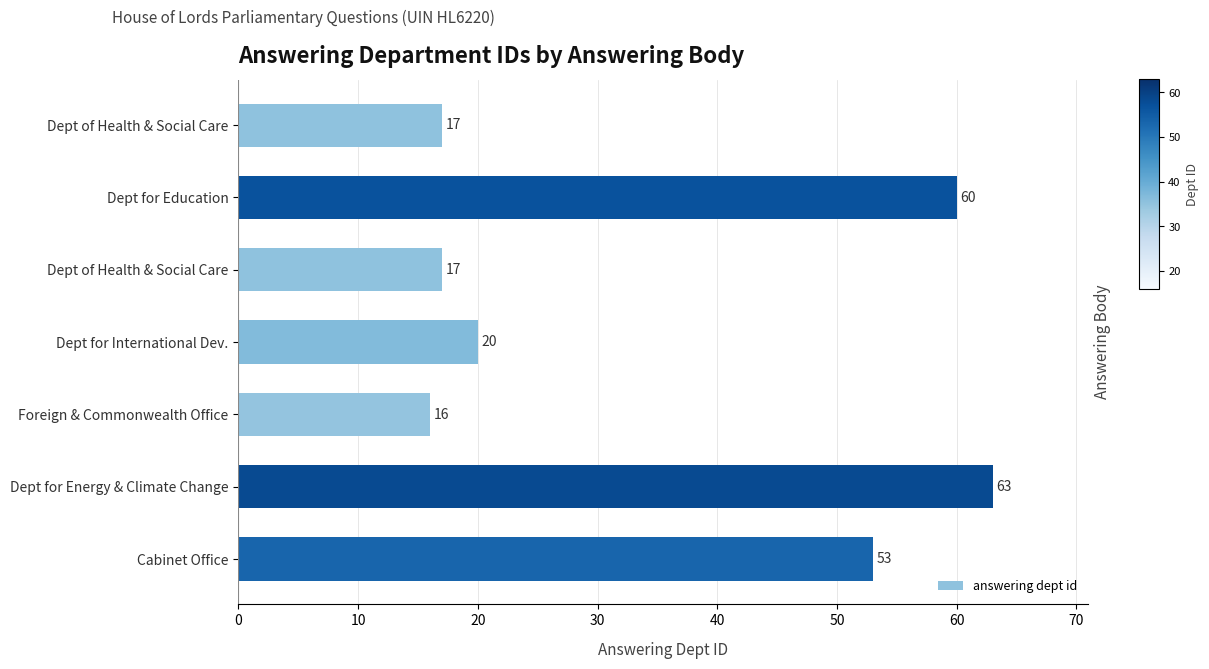

How many data points does each series have?

7